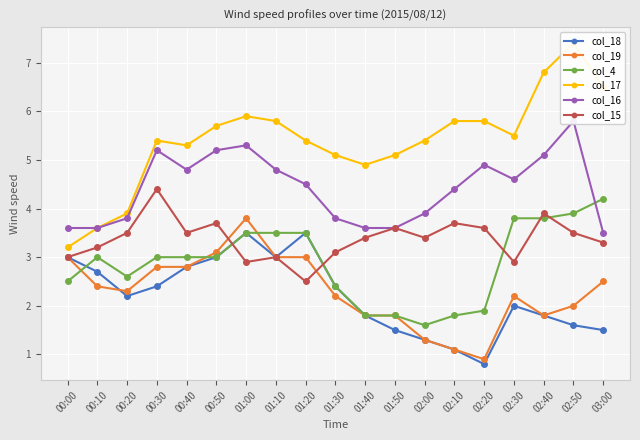

Where does the col_16 series first go above 4?

00:30